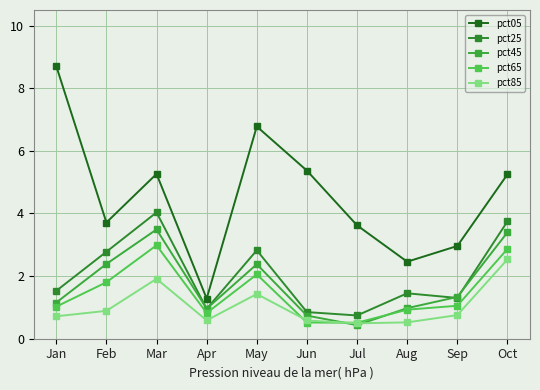

Where is the first local minimum for pct85?

Apr